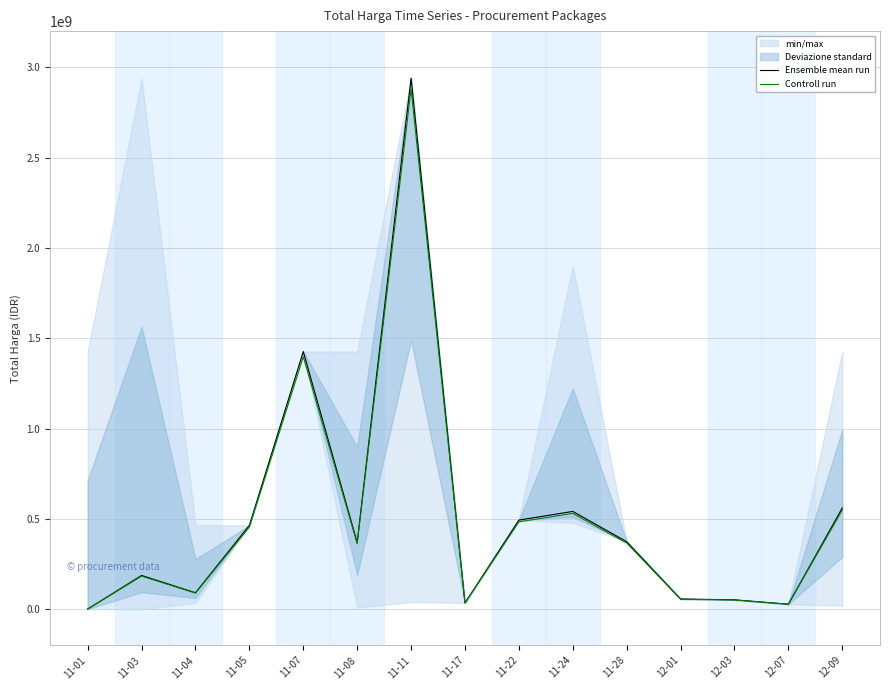

Rank the series by their average value, from highest to lowest.

Ensemble mean run, Controll run